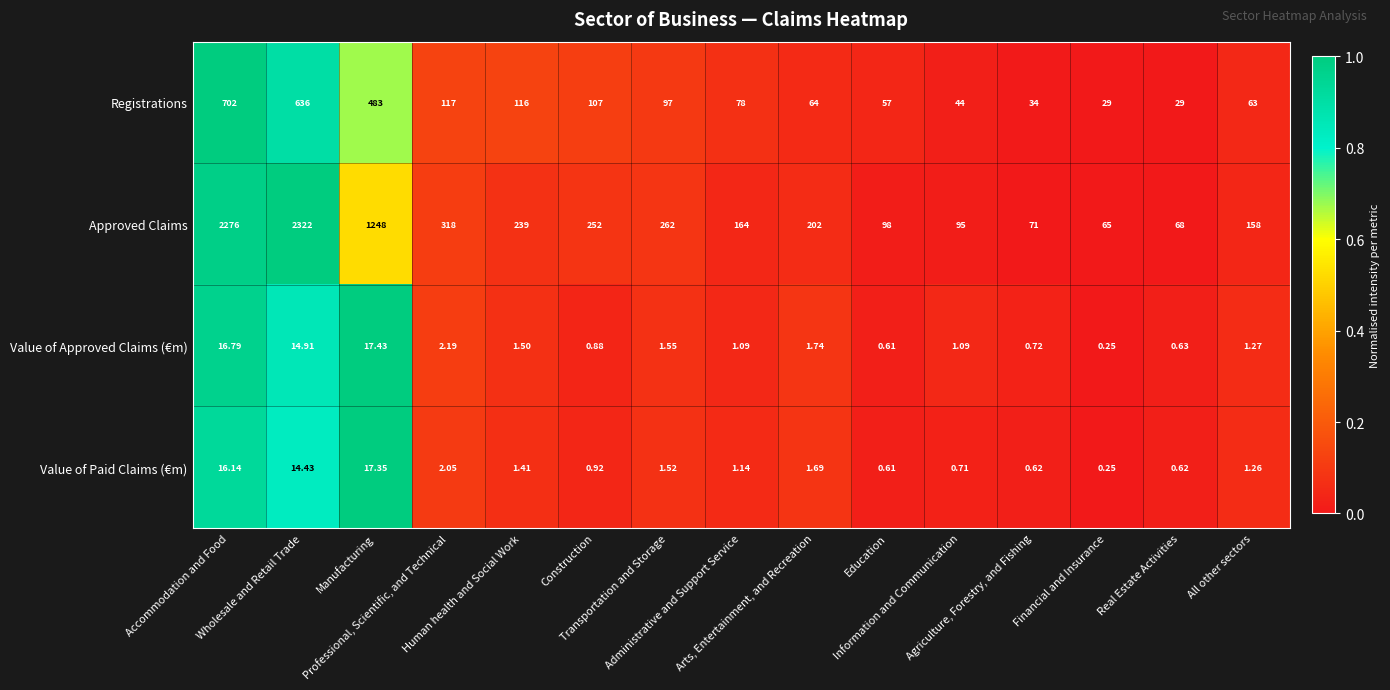

Which series has the largest range (max minus min)?

Approved Claims